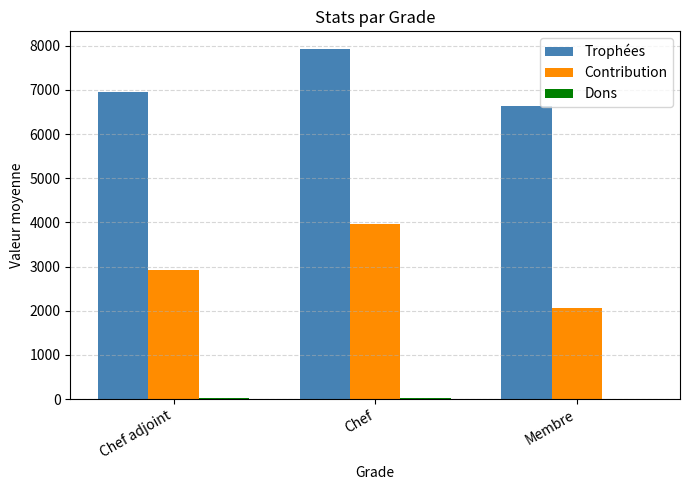

Which series has the largest total across all categories?

Trophées